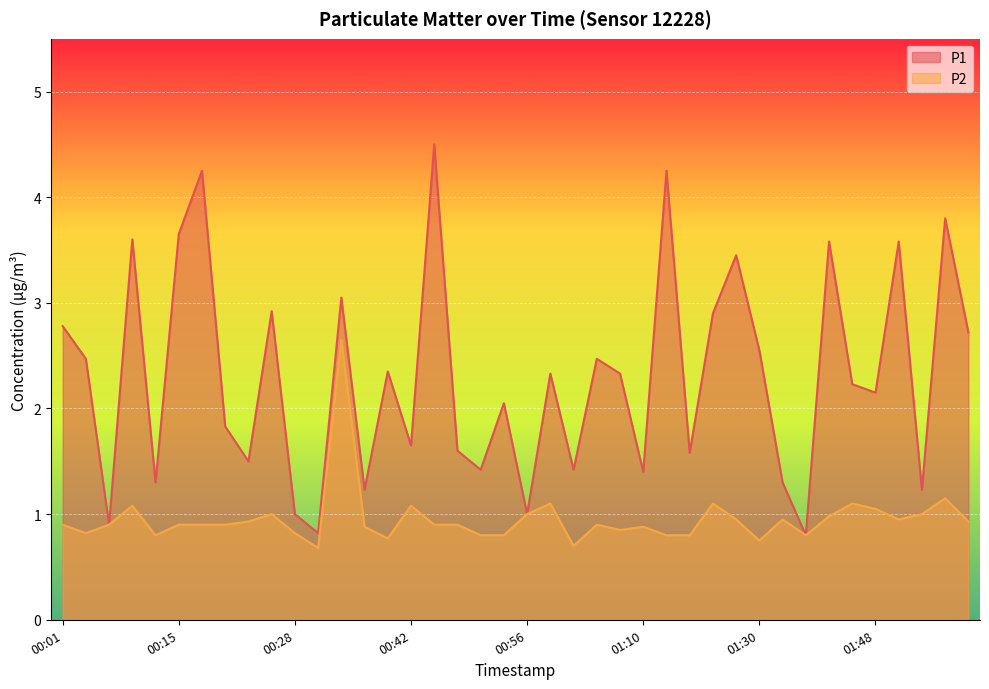

What position from the right is 00:51?

22